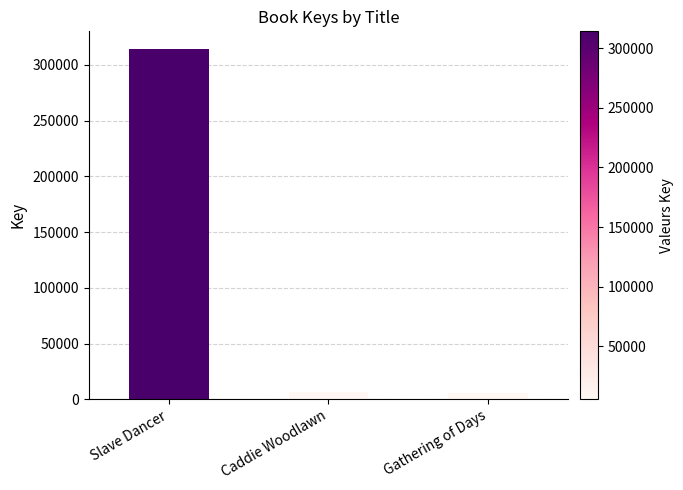

At which label is the value closest to 159834?

Caddie Woodlawn